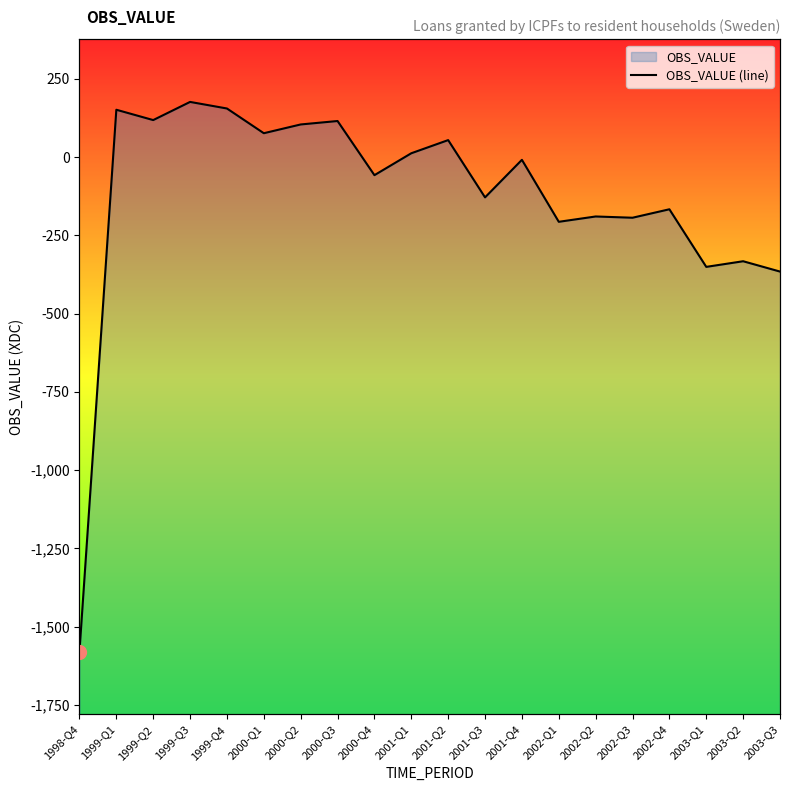

What is the sum of all values?

-2623